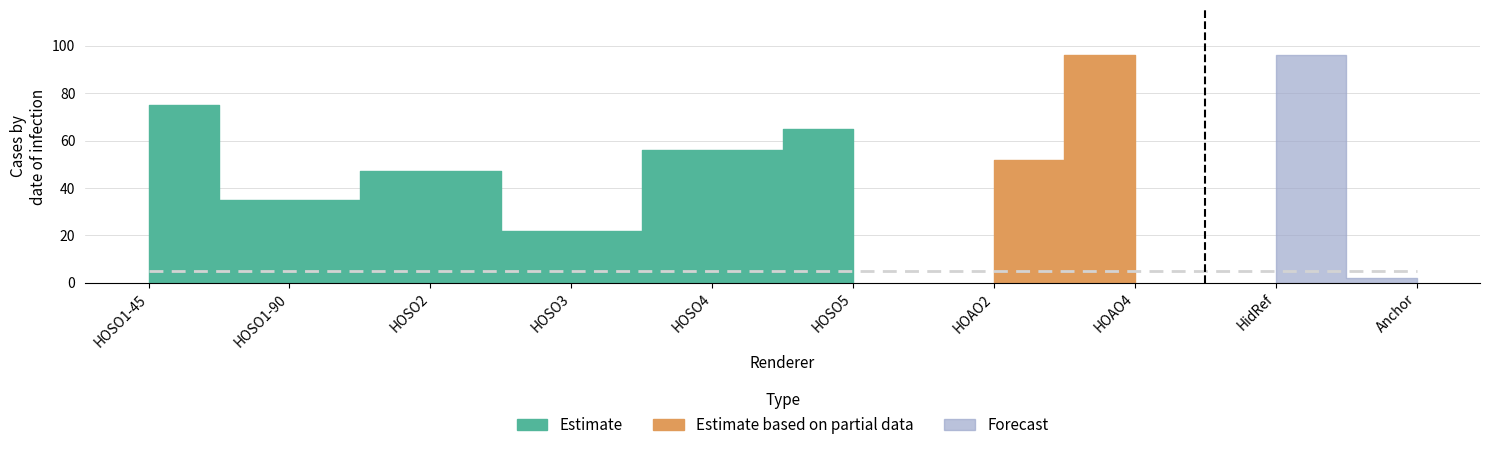

Between which two adjacent categories do Estimate based on partial data and Estimate first intersect?

HOSO5 and HOAO2